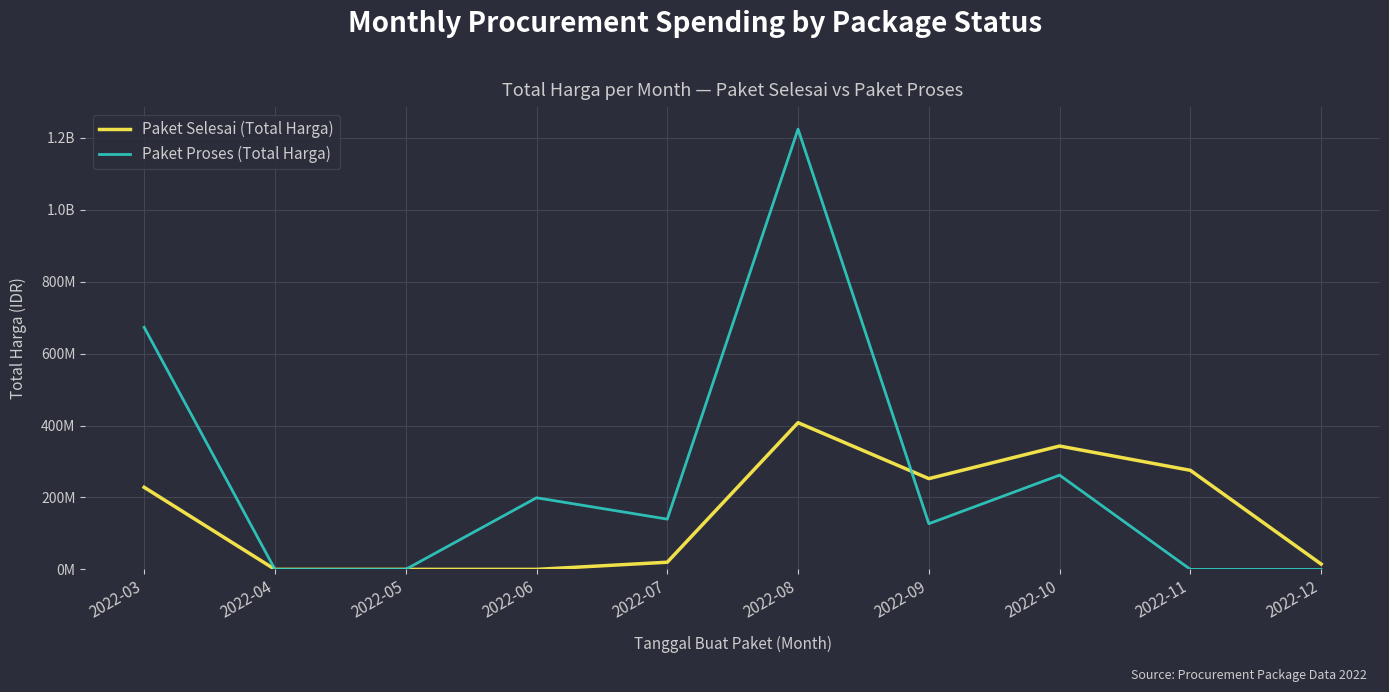

Does the chart display data point markers on the line(s)?

No